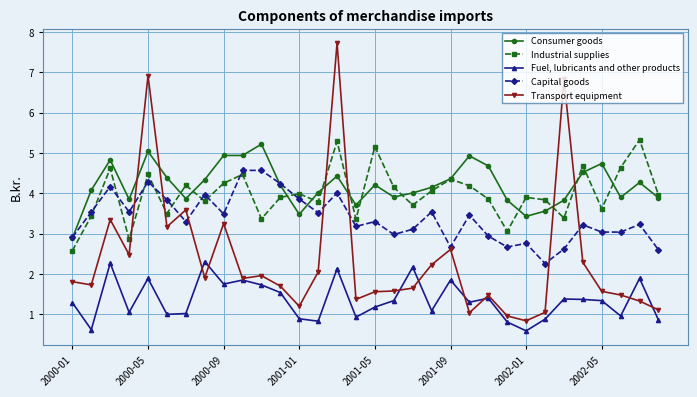

Is this an area chart (filled region under the line)?

No